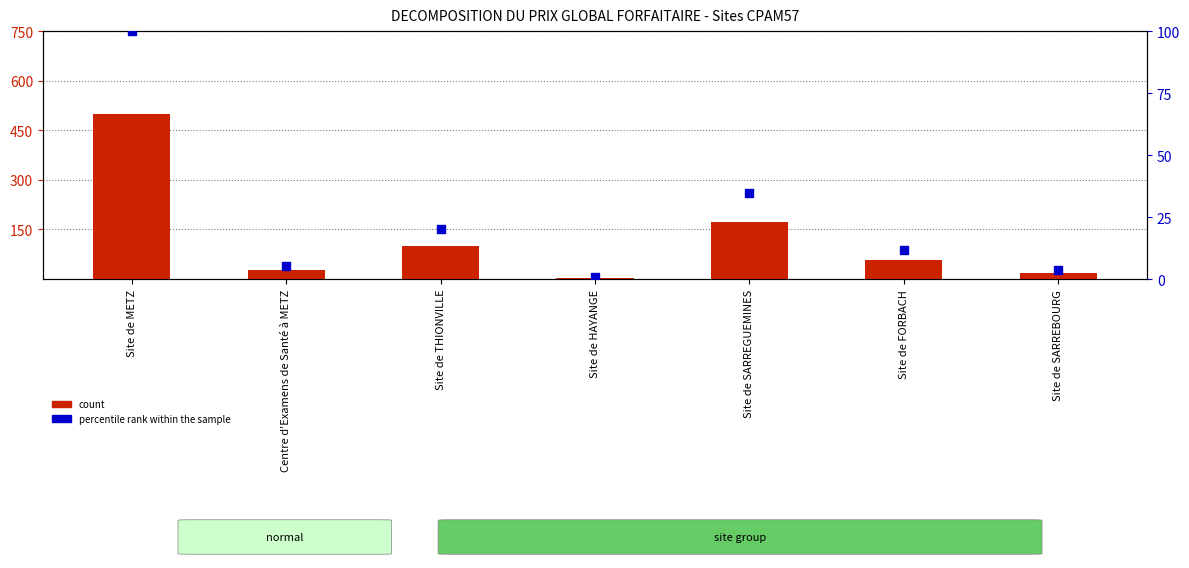

Which series has the largest total across all categories?

count